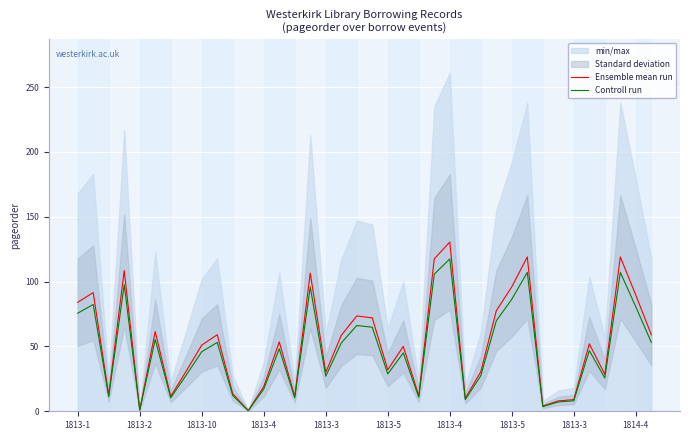

In Ensemble mean run, how many points are higher than both neighbors (excluding endpoints)?

12